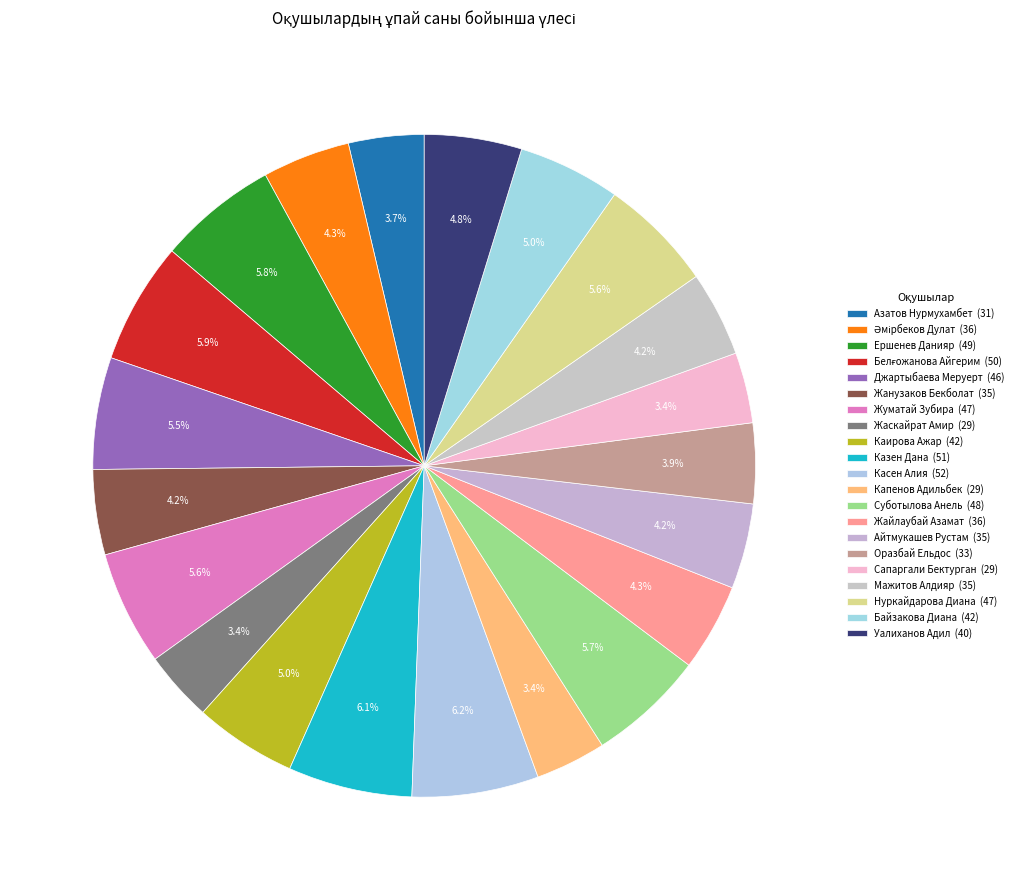

The Азатов Нурмухамбет slice represents 4% of the pie. True or false?

True